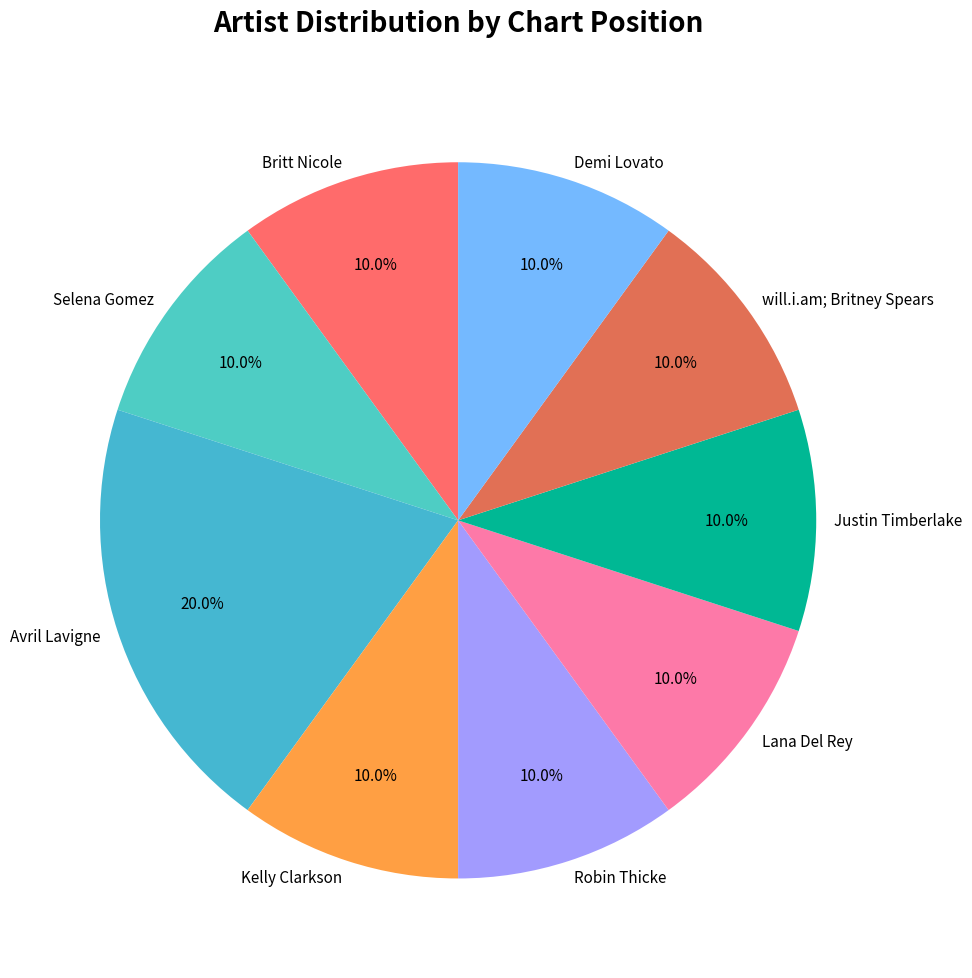

What is the ratio of the value at Robin Thicke to the value at Selena Gomez?

1.0